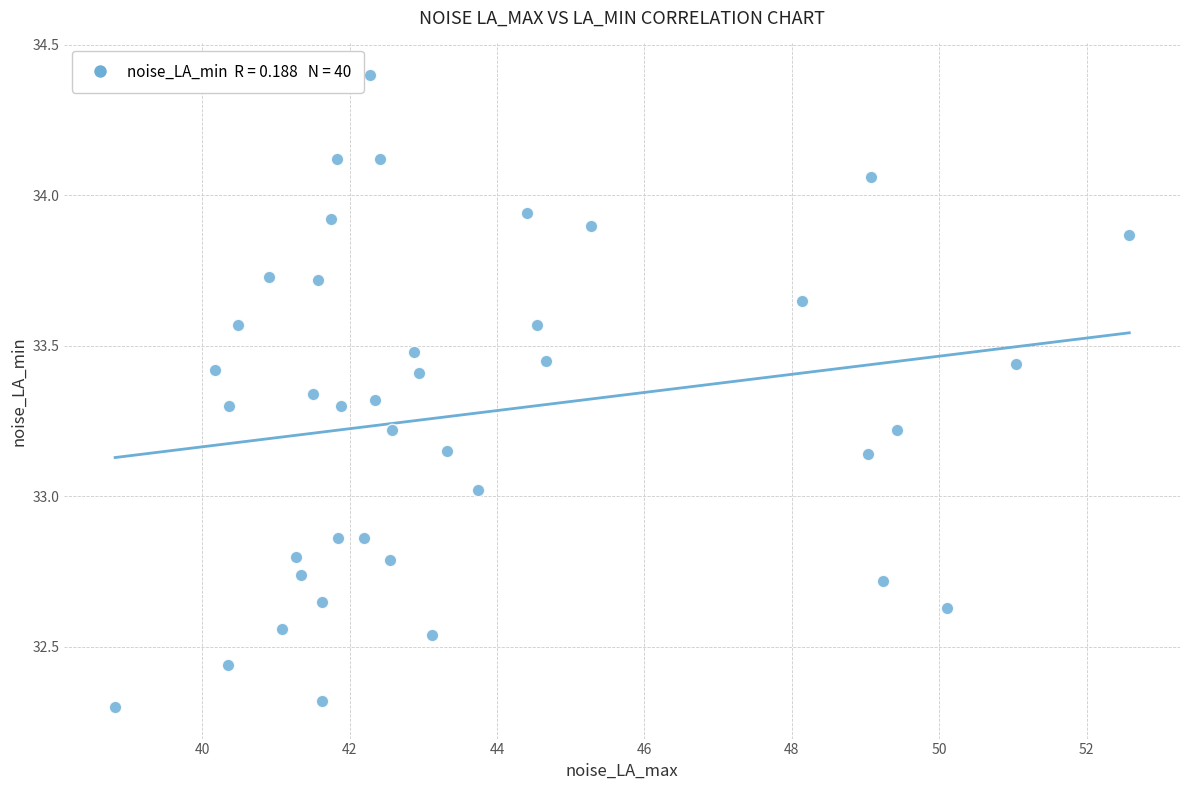

What is the range of Y values (max minus min)?

2.1